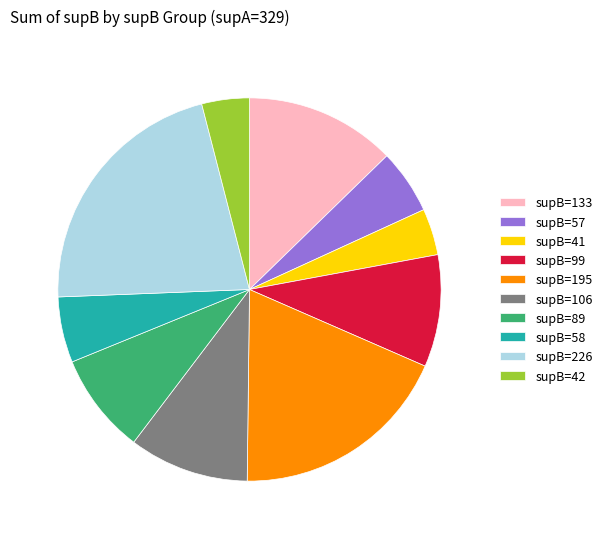

Is the sum of supB=226 and supB=133 greater than half?

No